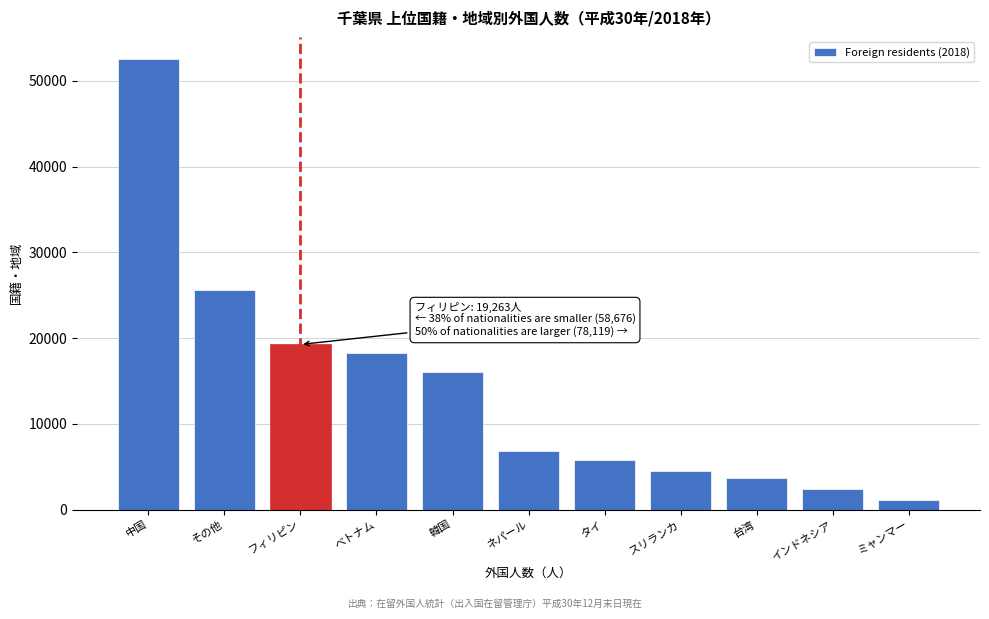

Reading right to left, extract all data points from this chart.

1161	2429	3692	4542	5789	6801	15995	18267	19263	25627	52492